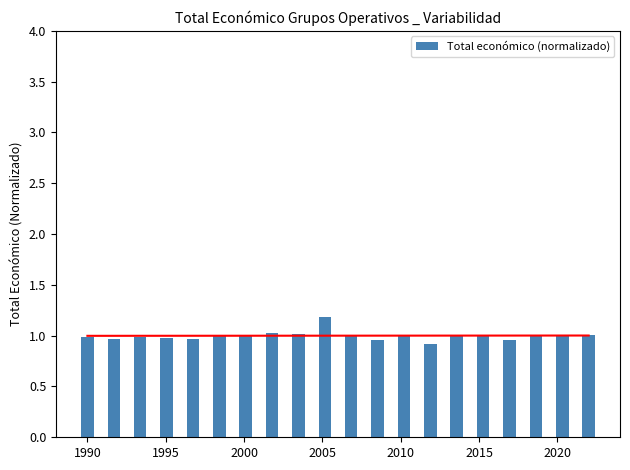

What is the difference between the maximum and minimum values in the Total económico (normalizado) series?

0.3